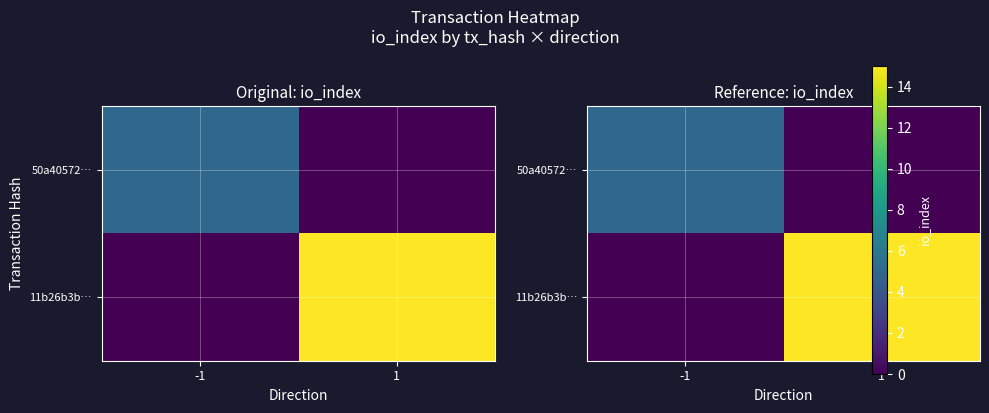

At 1, list the series in order from smallest to largest.

50a40572…, 11b26b3b…